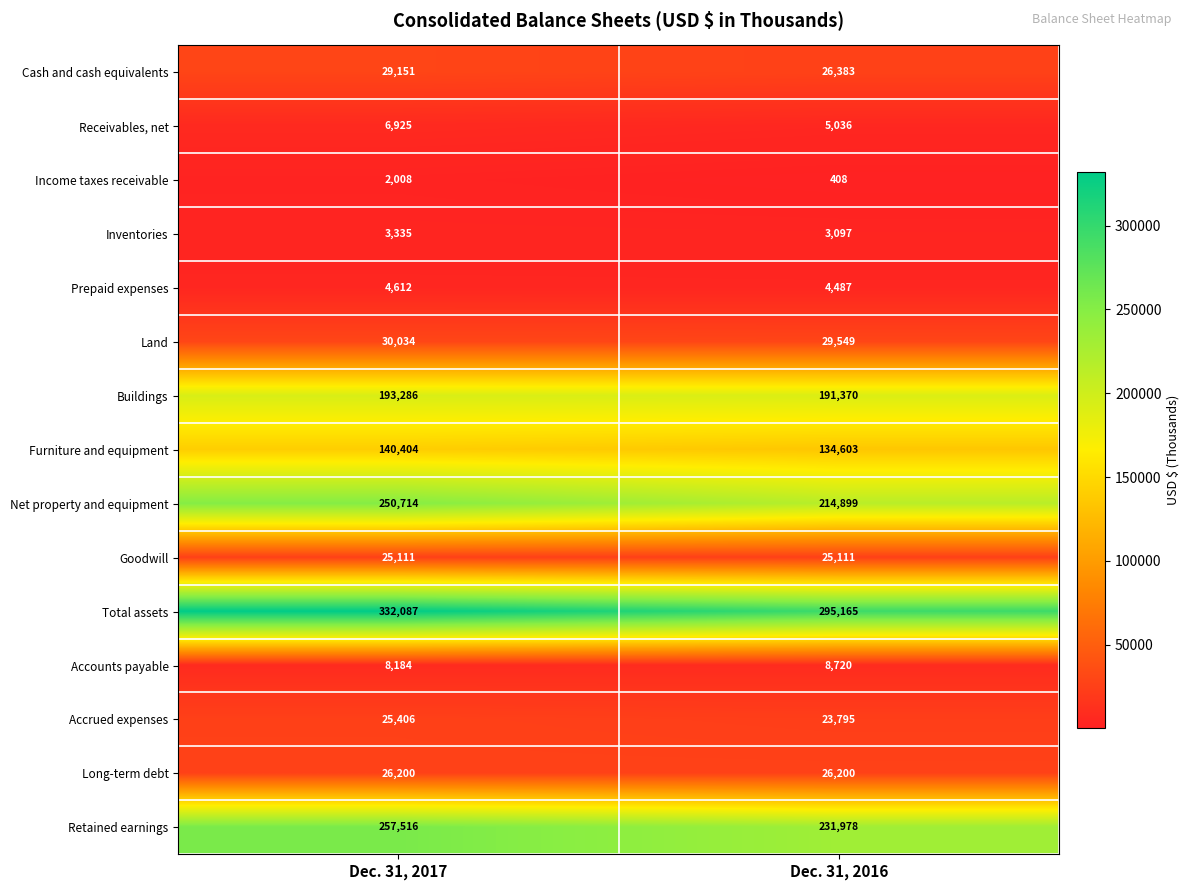

The value of Total assets at Dec. 31, 2017 is 477363. True or false?

False